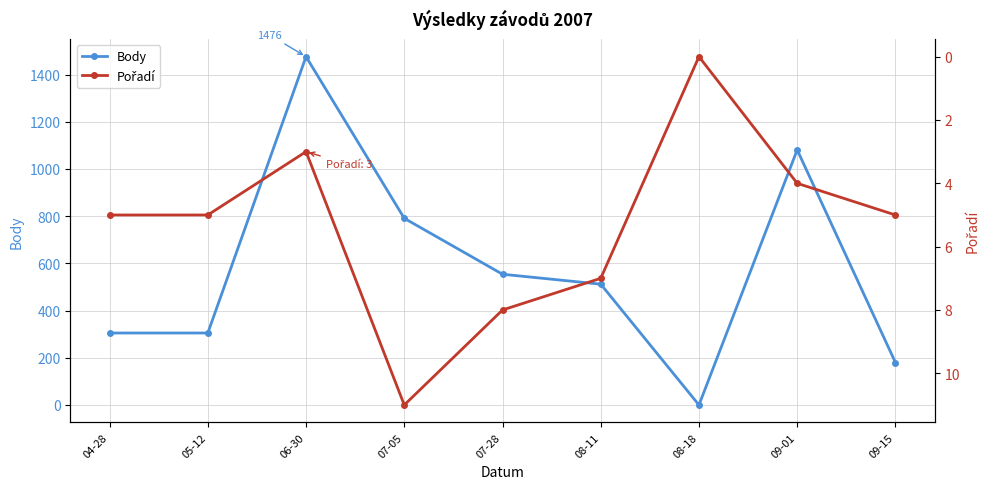

What is the total value across all series at 07-05?

802